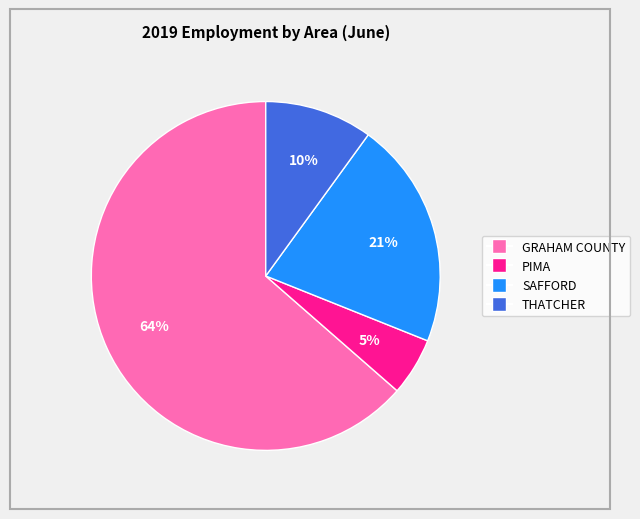

Between GRAHAM COUNTY and SAFFORD, which is larger?

GRAHAM COUNTY